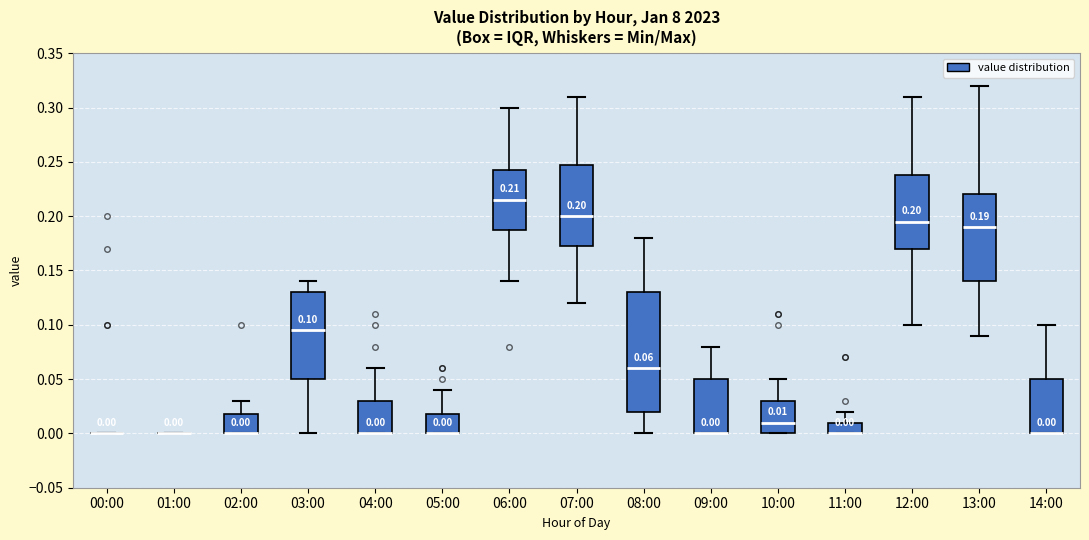

Which box is the tallest, from its lower edge to its upper edge?

08:00